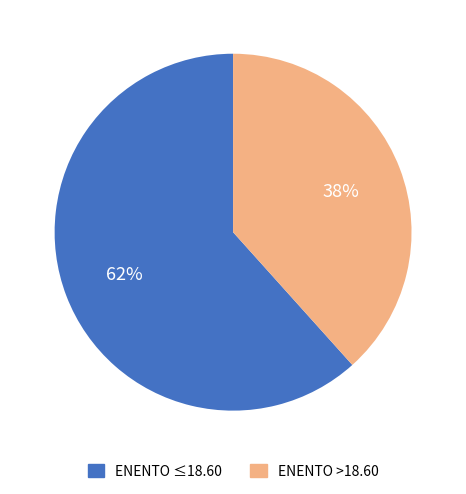

Does any single category account for the majority?

Yes